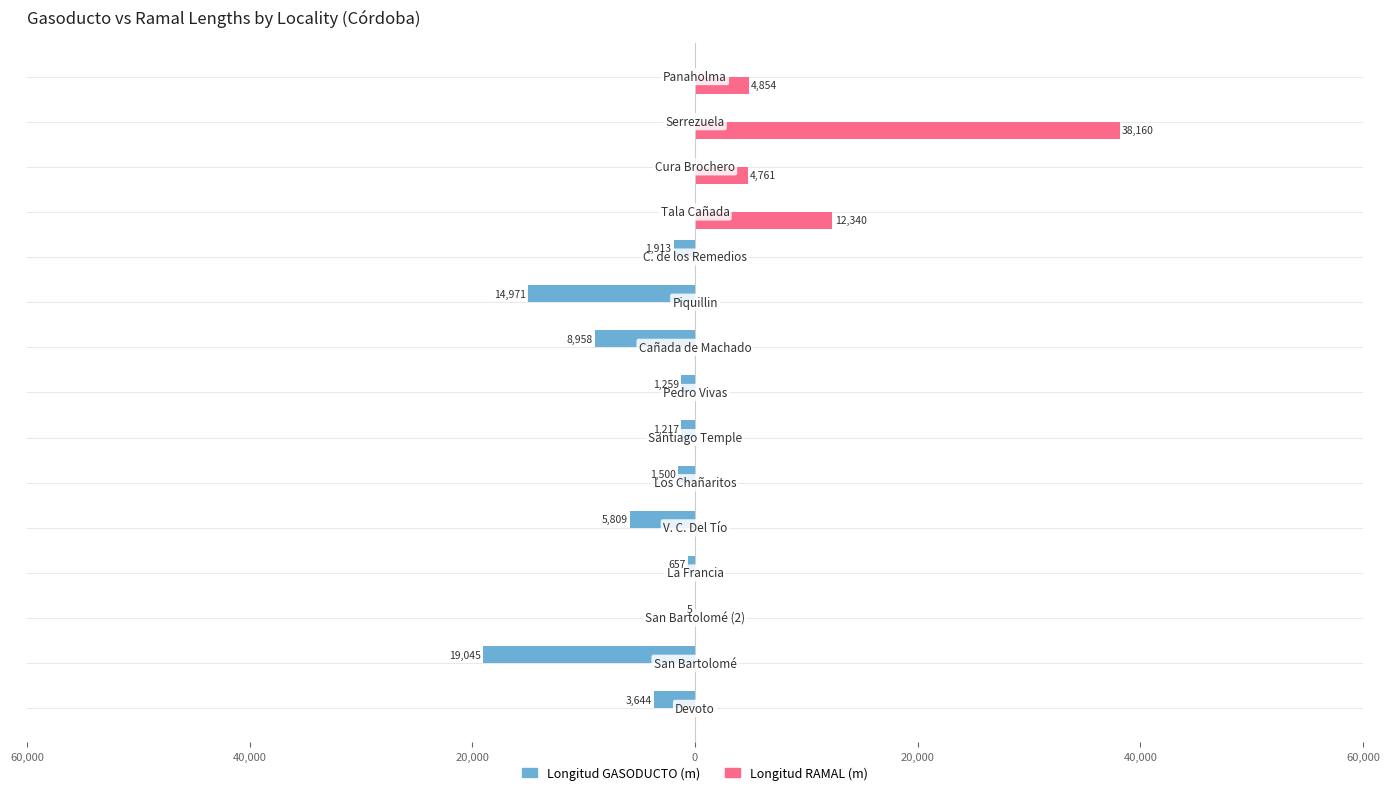

What are all the series names shown in the legend?

Longitud GASODUCTO (m), Longitud RAMAL (m)